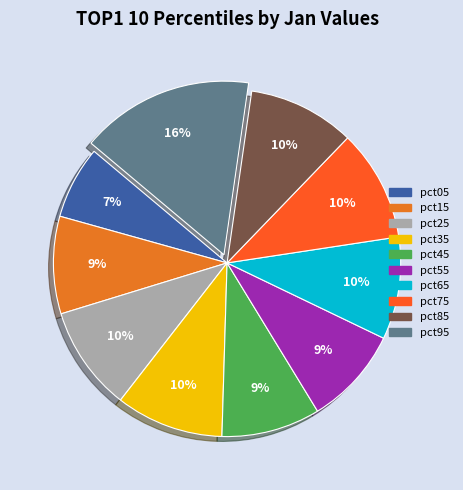

How many segments does this pie chart have?

10